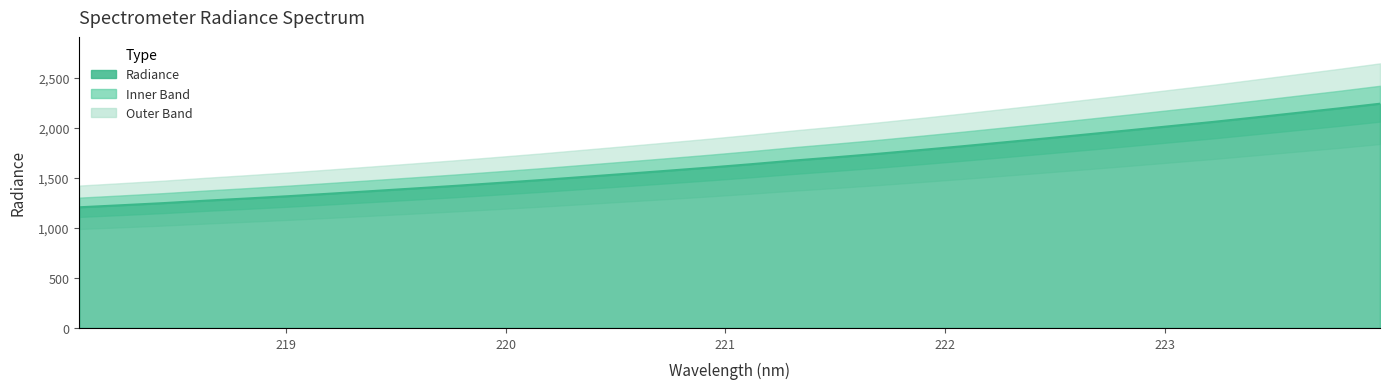

Is it true that the value at 223.7895 is 2195.0?

True